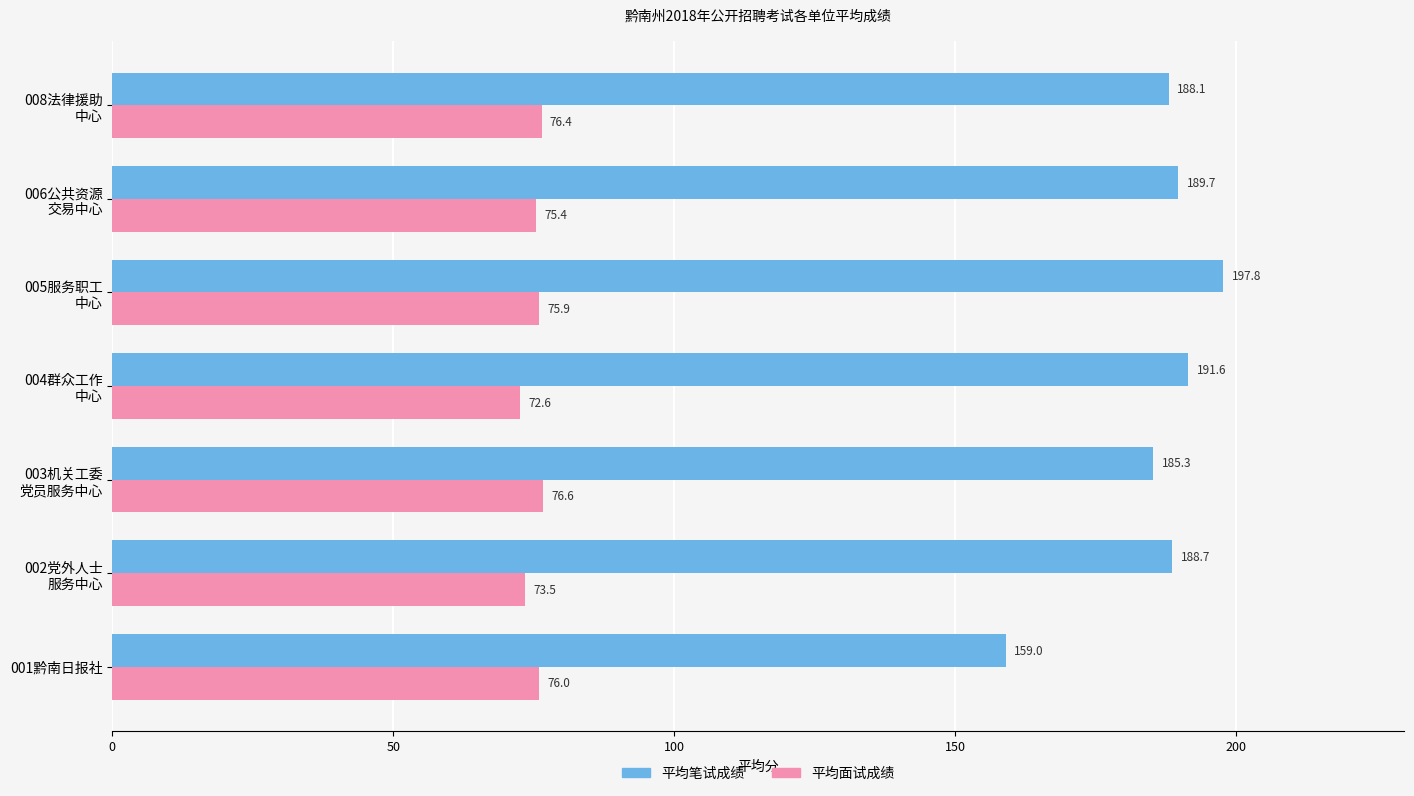

What is the average value of the 平均笔试成绩 series?

185.7